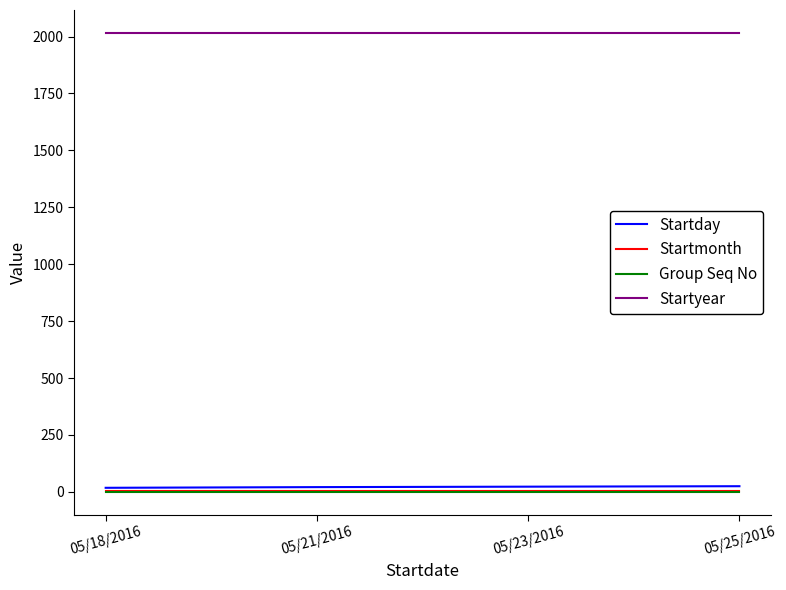

What is the total value across all series at 05/23/2016?

2045